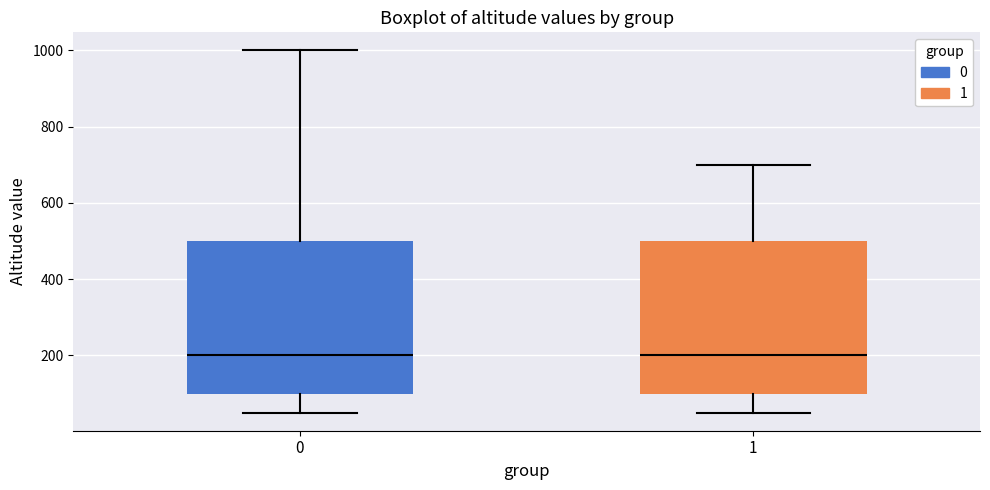

Where does the upper whisker of the box at x = 1 end on the y-axis? The values are not printed on the chart, so give them approximately, as read against the axis.

700